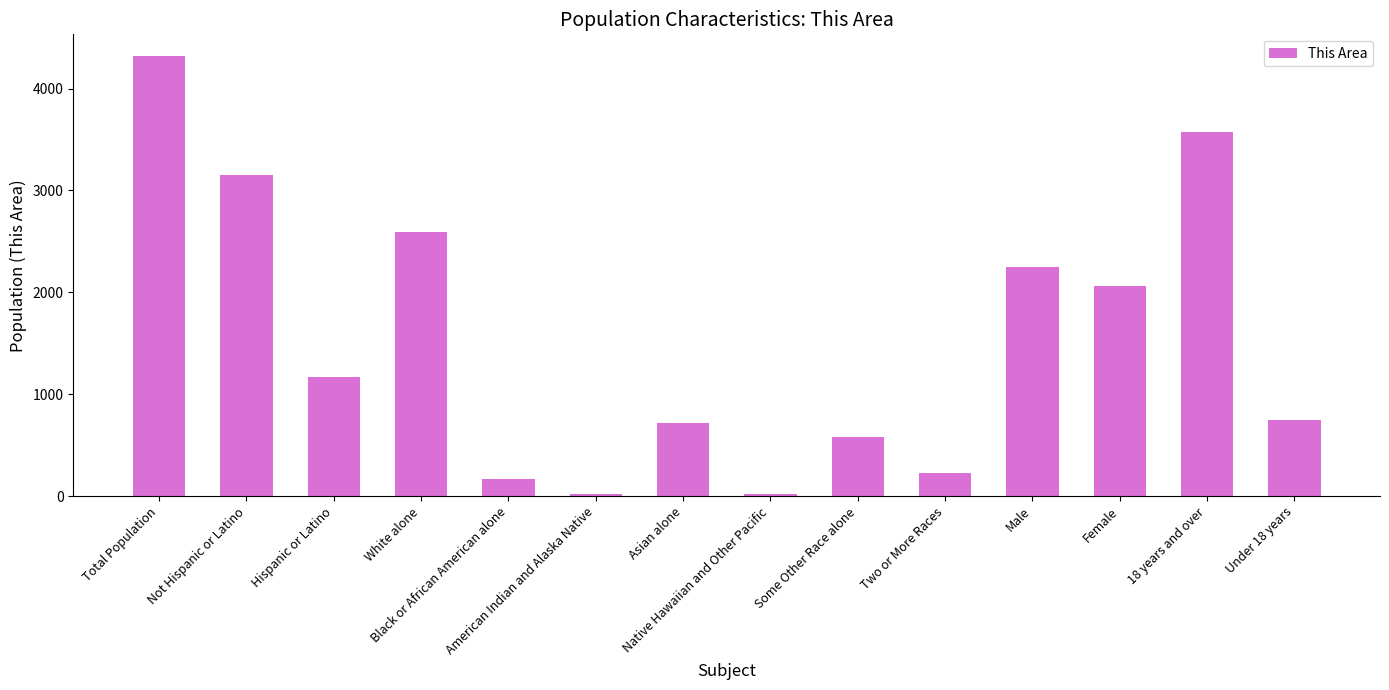

How many series are shown in this chart?

1